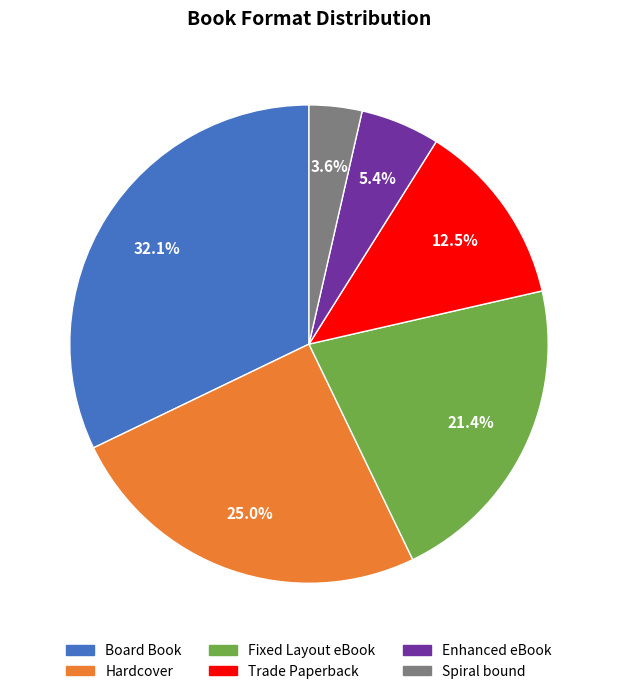

What percentage is NOT represented by Trade Paperback?

87.5%